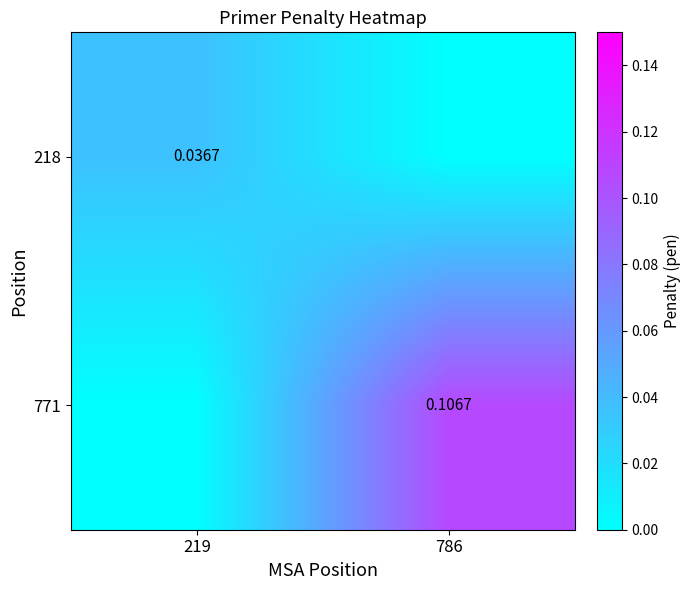

How many positive values does the 771 series have?

1